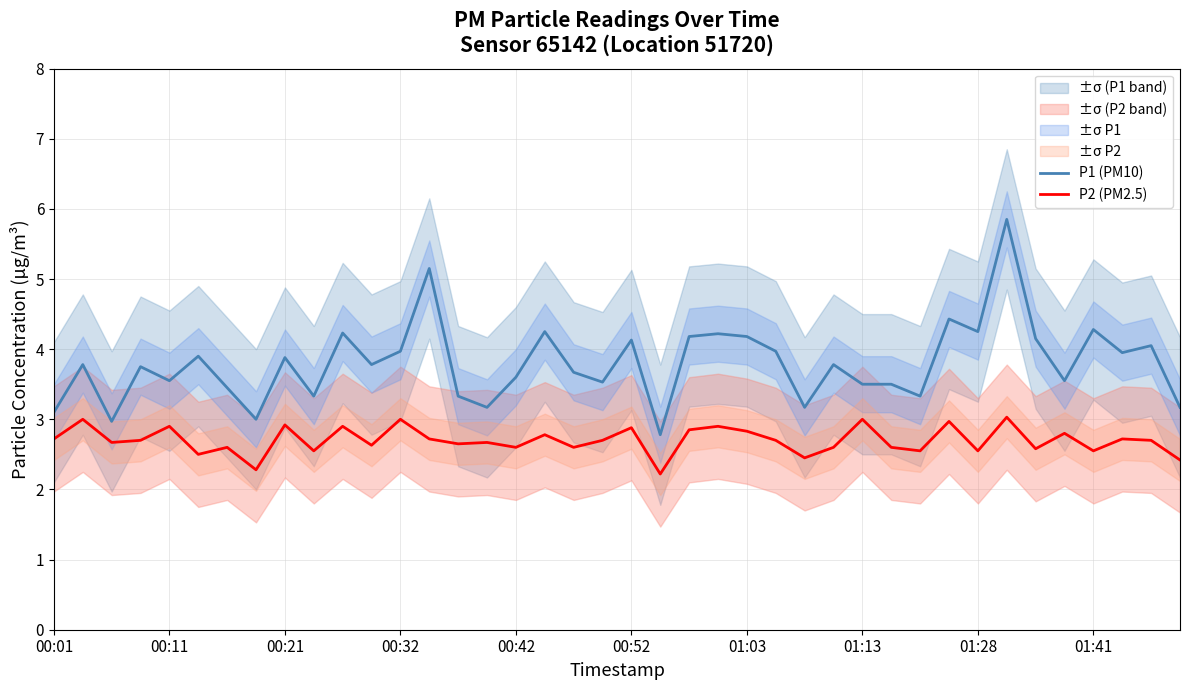

Count the number of data series in this chart.

2